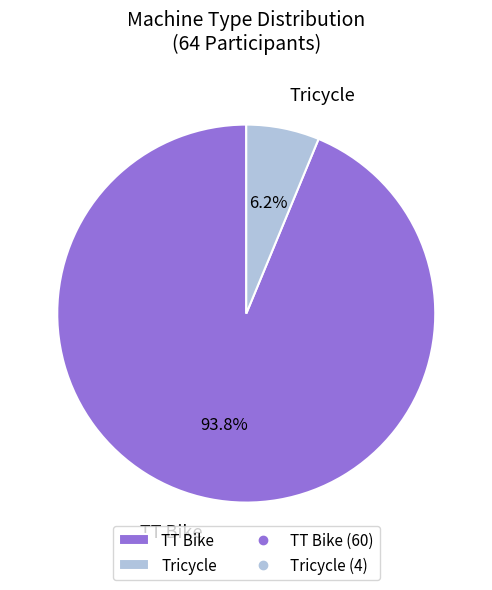

Combined, do TT Bike and Tricycle account for over 50%?

Yes